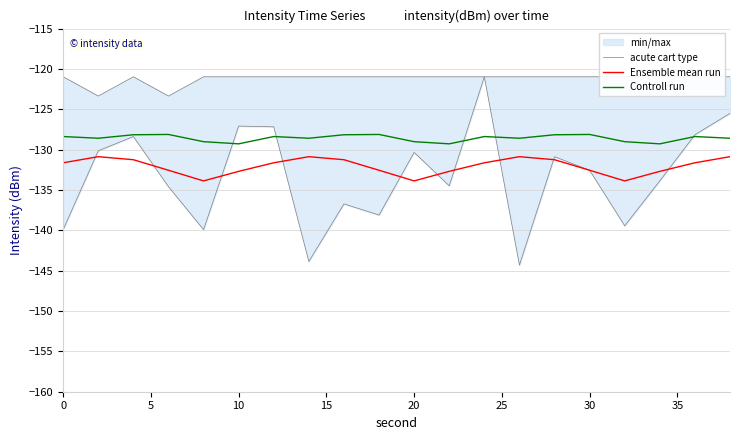

True or false: Ensemble mean run and Controll run cross at least once.

False